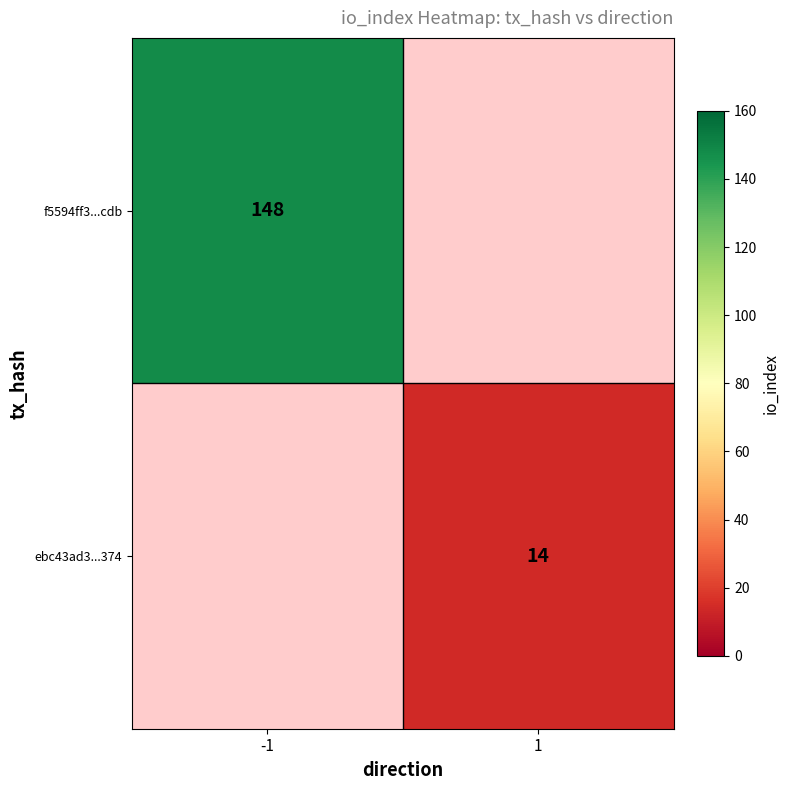

Which label corresponds to the smallest value in the chart?

1